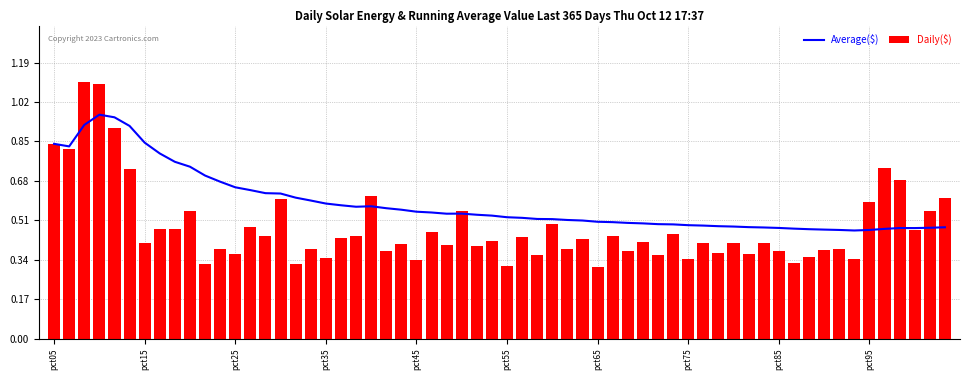

What is the sum of all Daily($) values?

28.8